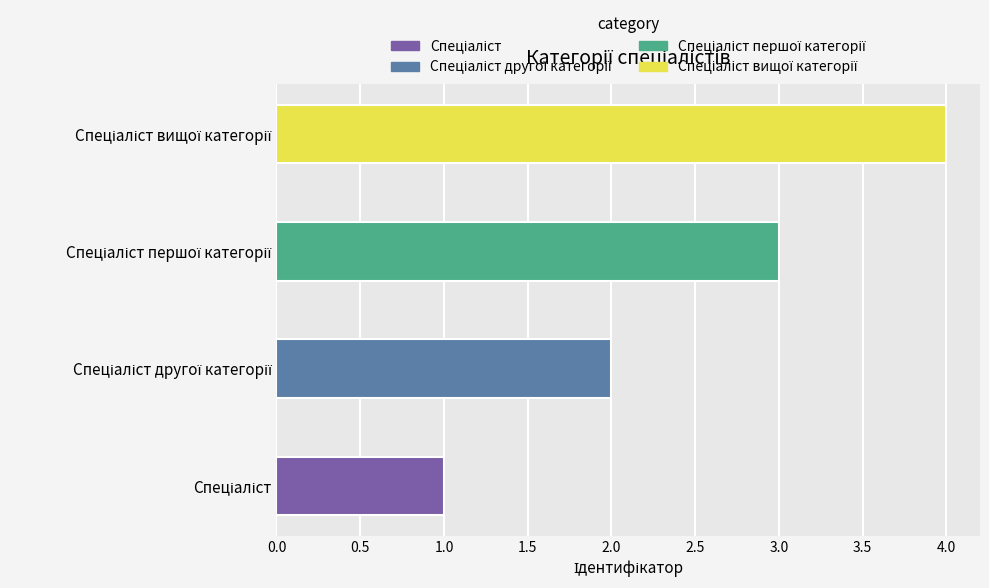

Rank the categories by value from lowest to highest.

Спеціаліст, Спеціаліст другої категорії, Спеціаліст першої категорії, Спеціаліст вищої категорії